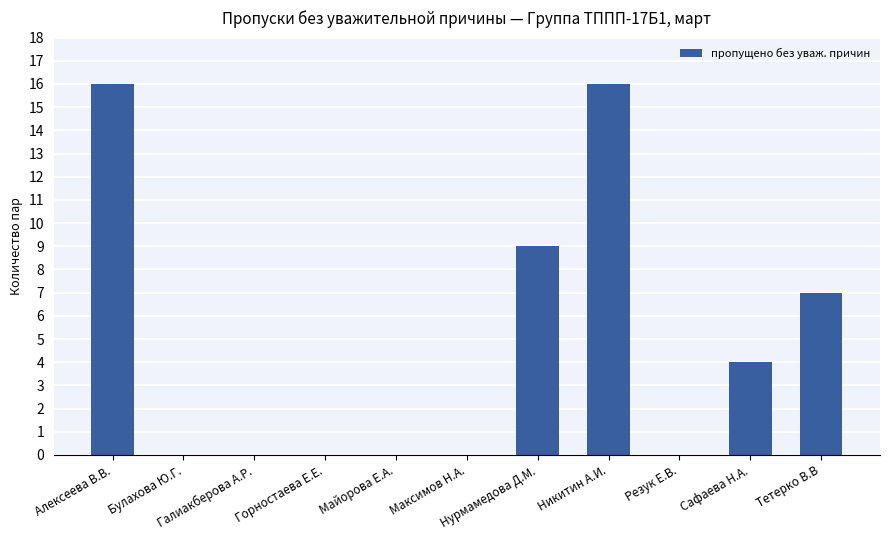

What is the maximum value shown in the chart?

16